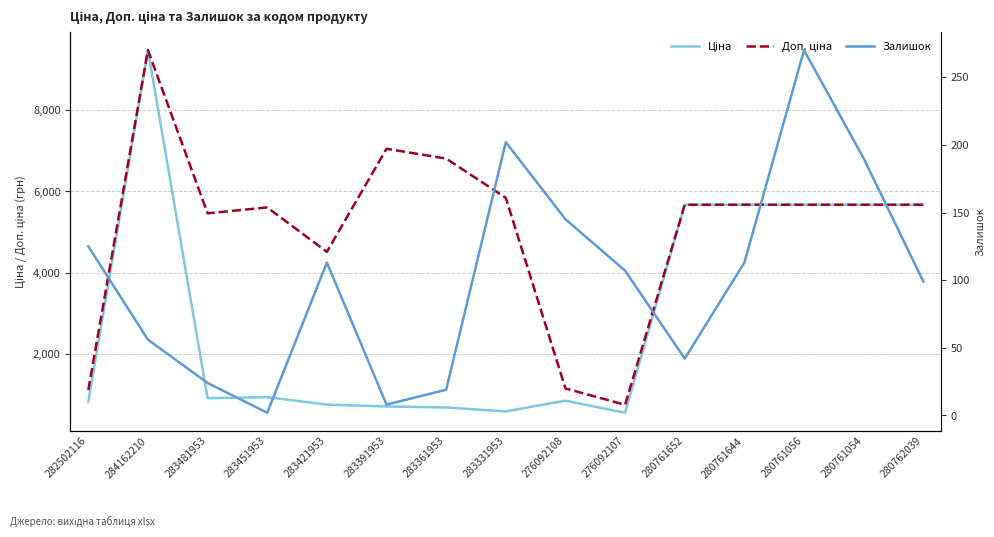

Between 284162210 and 283331953, which is larger?

284162210